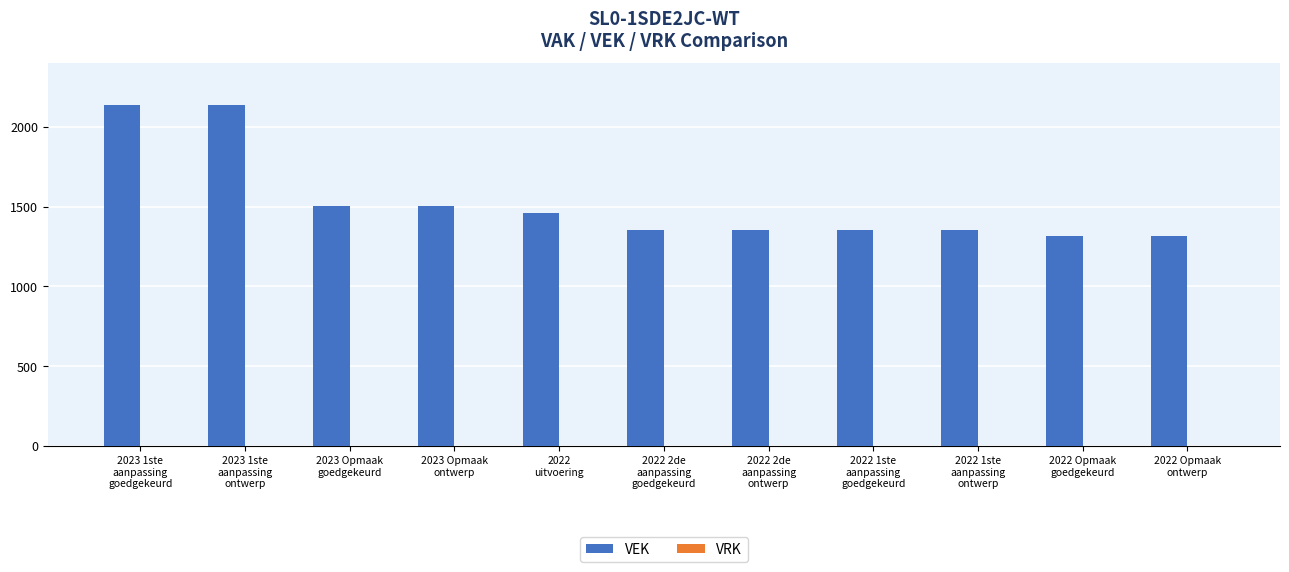

What is the difference between the maximum and minimum values?

823